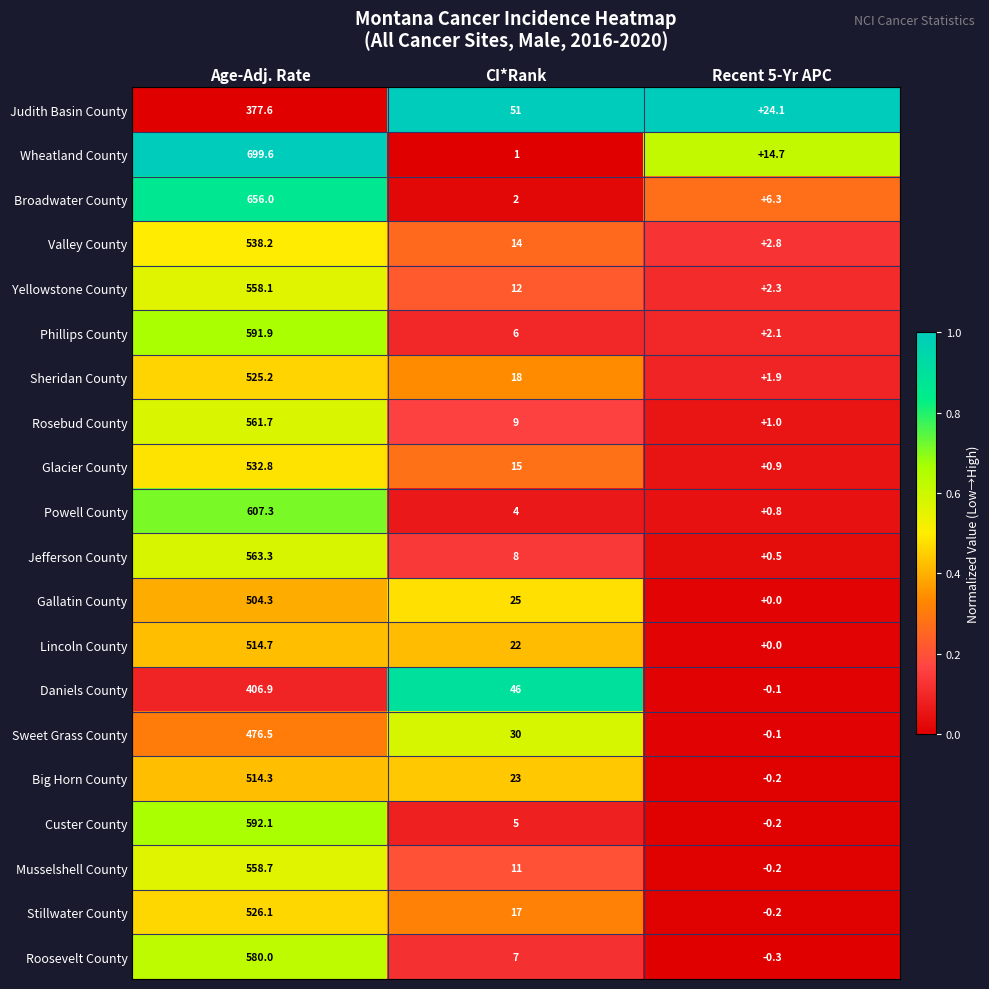

List the series in order of their peak value, lowest first.

Judith Basin County, Daniels County, Sweet Grass County, Gallatin County, Big Horn County, Lincoln County, Sheridan County, Stillwater County, Glacier County, Valley County, Yellowstone County, Musselshell County, Rosebud County, Jefferson County, Roosevelt County, Phillips County, Custer County, Powell County, Broadwater County, Wheatland County